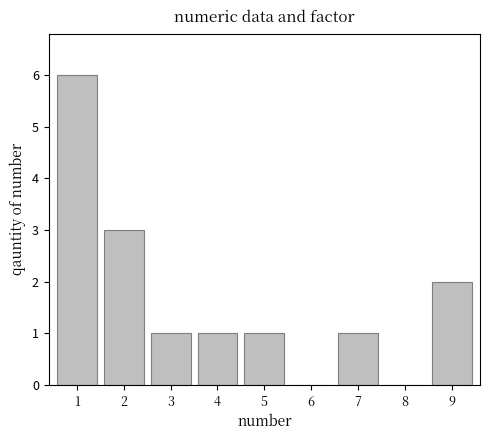

What is the difference between the values at 1 and 2?

3